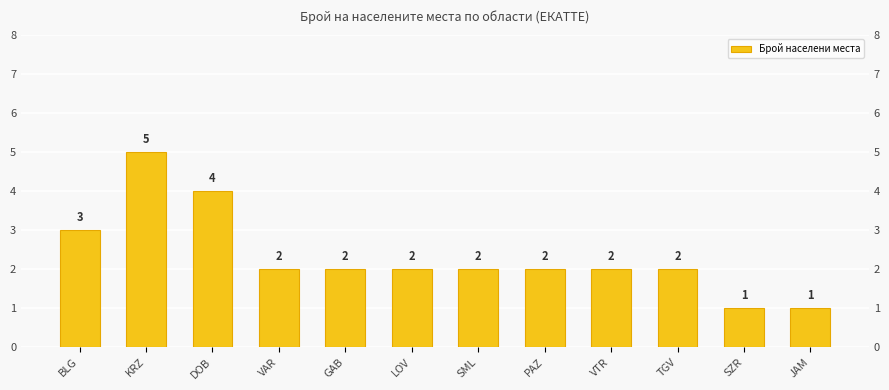

What is the maximum value shown in the chart?

5